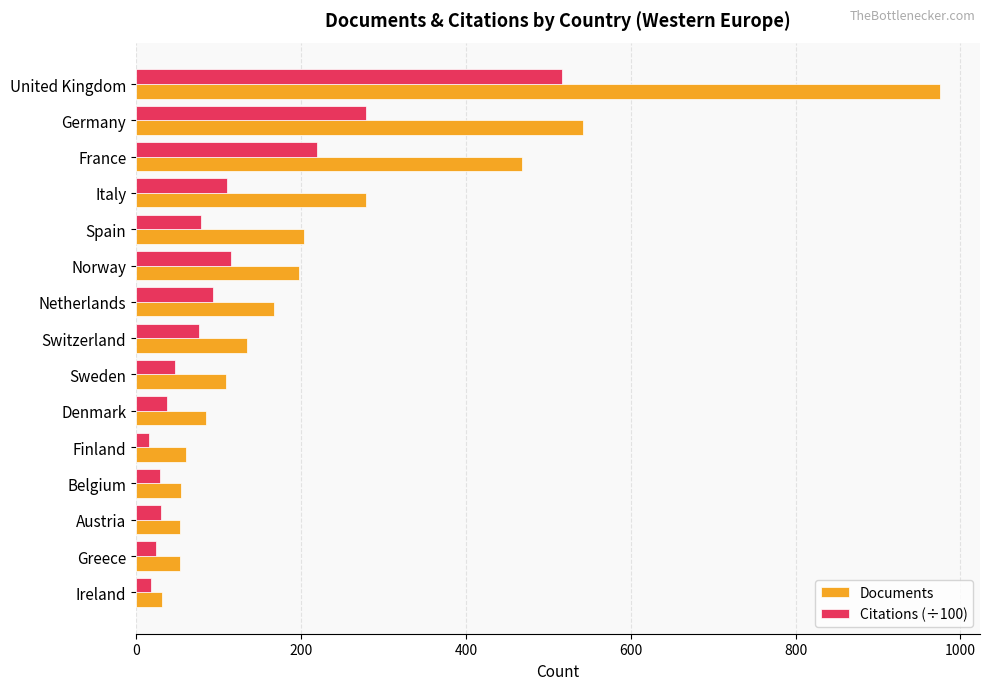

What is the difference between the Citations (÷100) values at France and Austria?

189.5